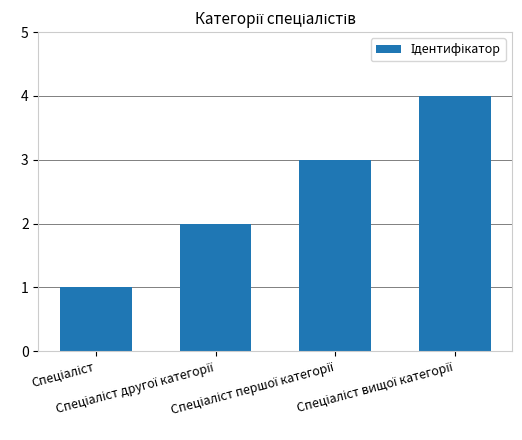

What is the greatest value displayed?

4